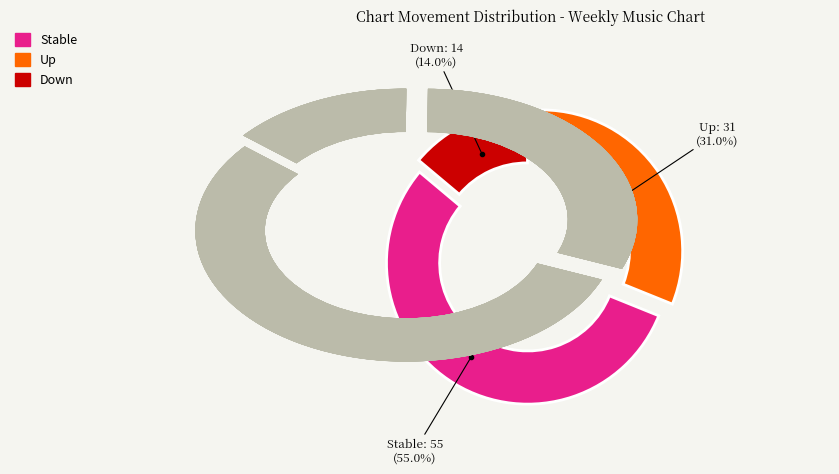

The down slice represents 14% of the pie. True or false?

True